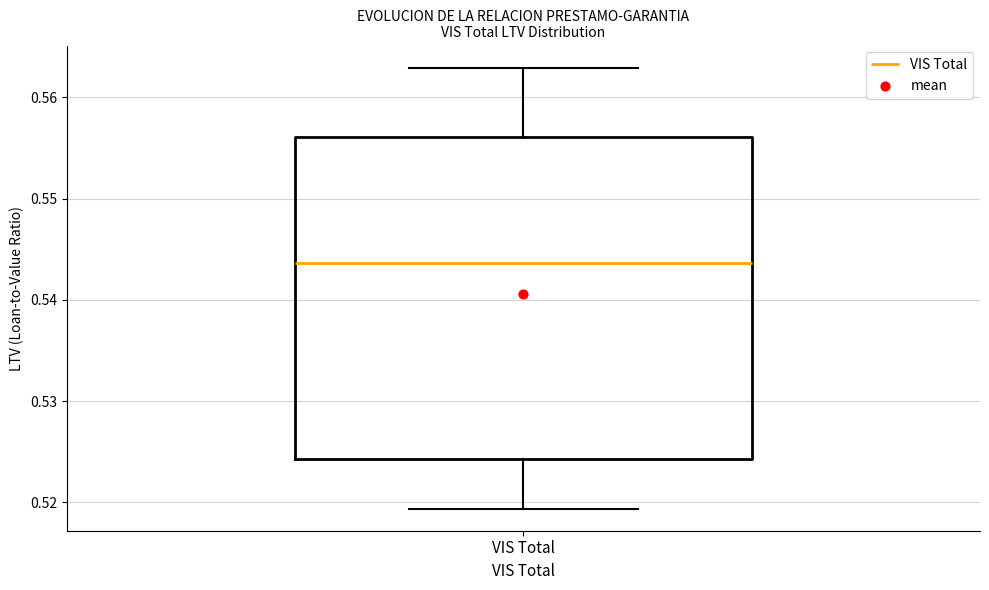

Transcribe this box plot: give where the median line is, the range the box spans, and where the two whiskers end, as read against the y-axis. The values are not printed on the chart, so give them approximately, as read against the axis.

median 0.544, box 0.524 to 0.556, whiskers 0.519 to 0.563